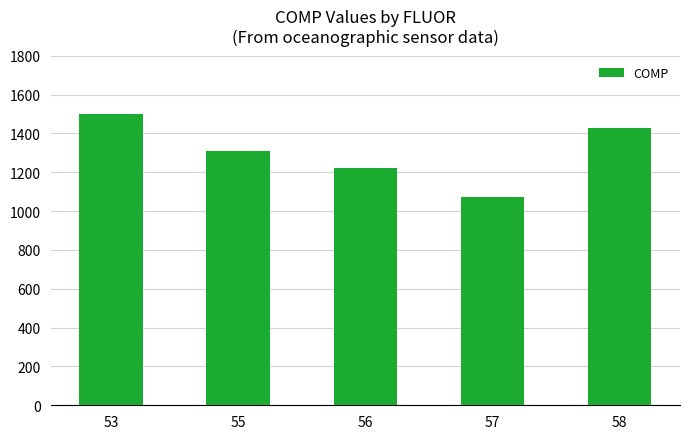

Is it true that the value at 56 is 803?

False